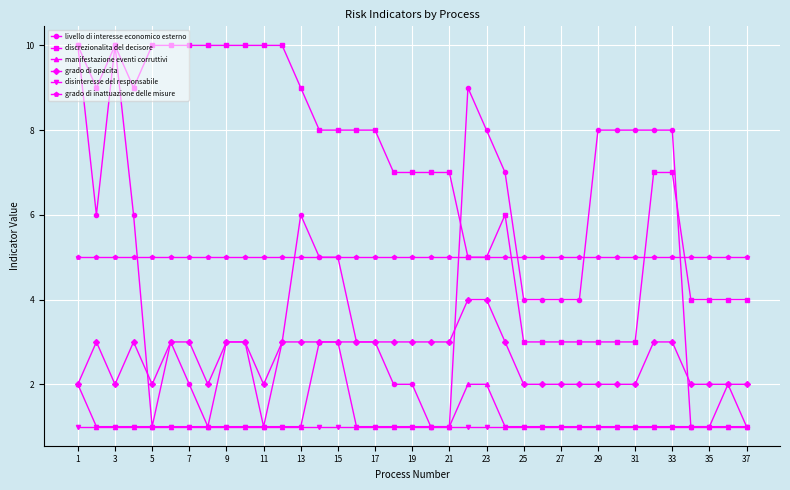

What is the value of the manifestazione eventi corruttivi point at the 34th from the left?

1